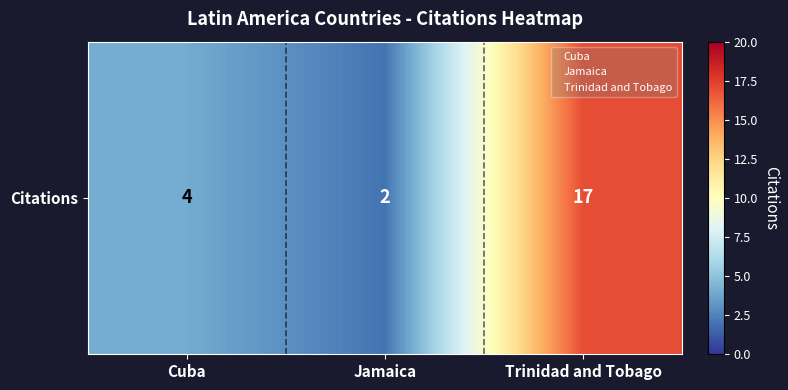

Reading right to left, transcribe all the data shown in this chart.

17	2	4